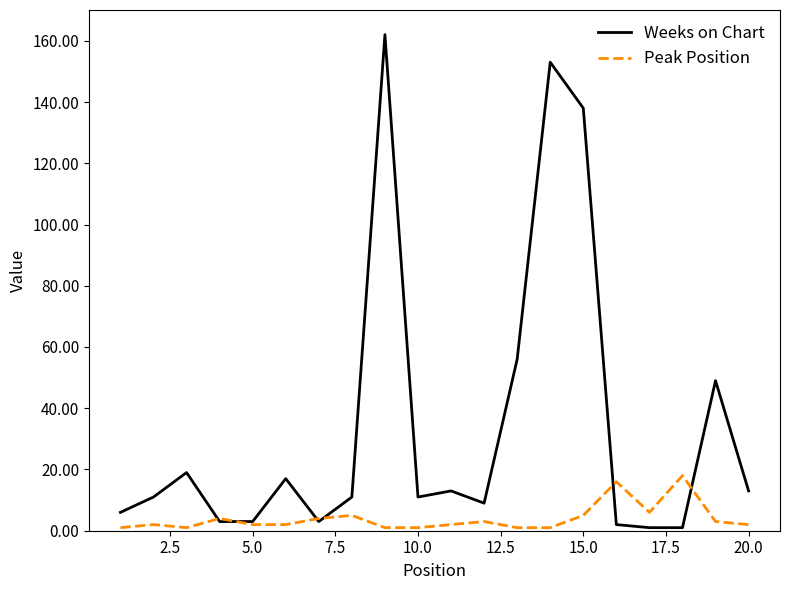

Which series has the largest total across all categories?

Weeks on Chart